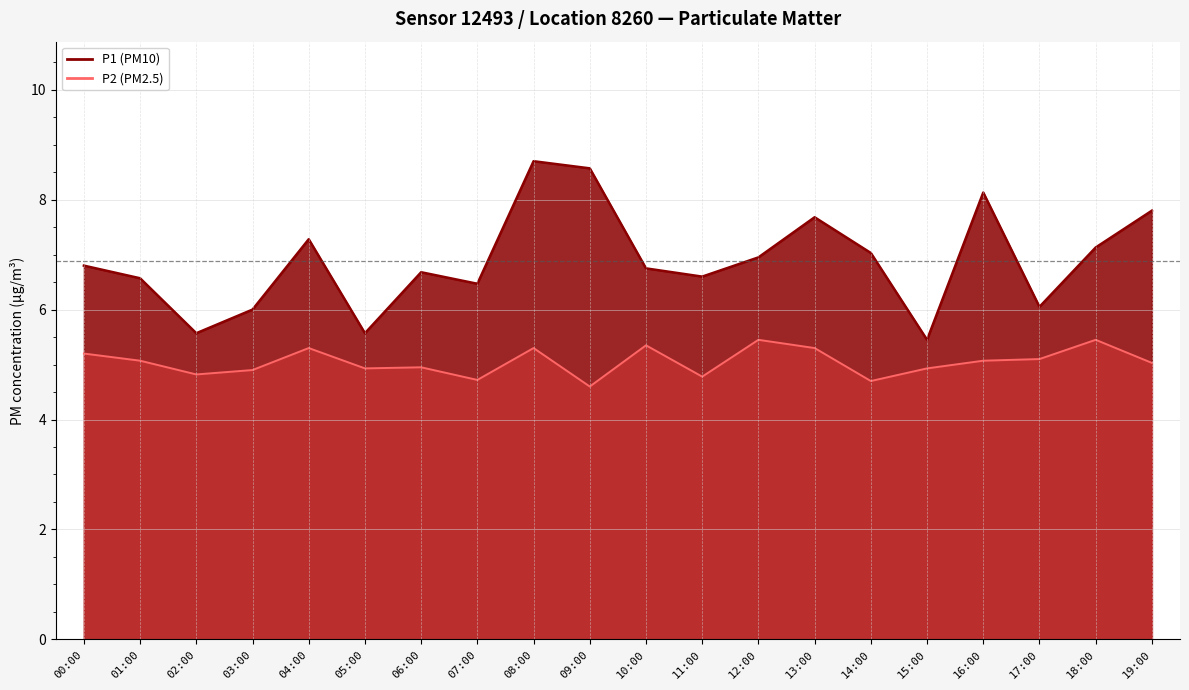

What is the value of the P2 point at the 13th from the left?

5.5